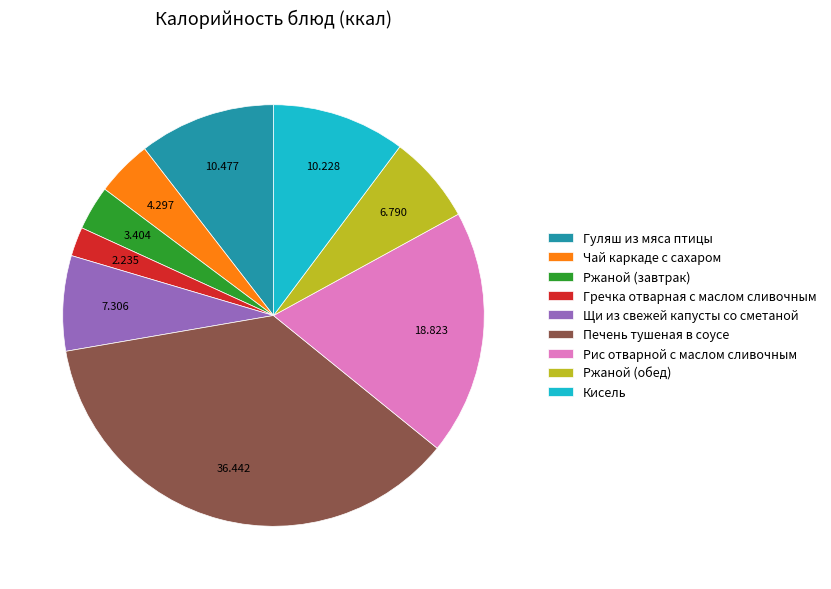

Which has a higher value, Кисель or Щи из свежей капусты со сметаной?

Кисель